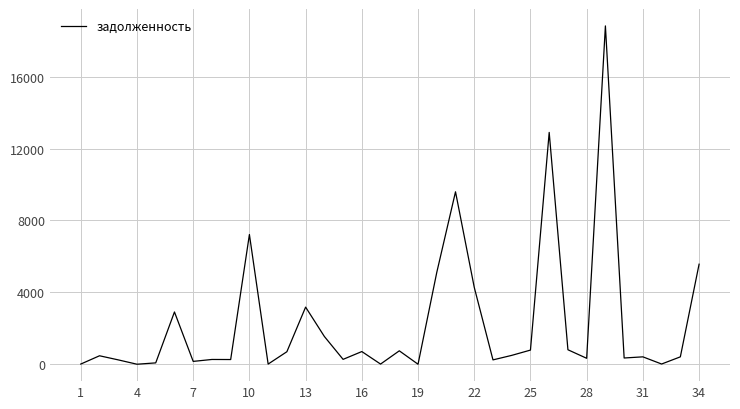

Reading left to right, list all the values displayed in this chart.

9.1	470.2	241.6	0.0	74.6	2907.2	157.4	264.8	260.8	7216.1	8.6	695.4	3177.6	1545.1	270.6	704.7	8.6	745.7	0.0	5107.8	9594.0	4280.1	241.4	492.3	786.6	12898.4	805.0	329.9	18823.4	346.7	410.5	11.6	410.5	5565.7